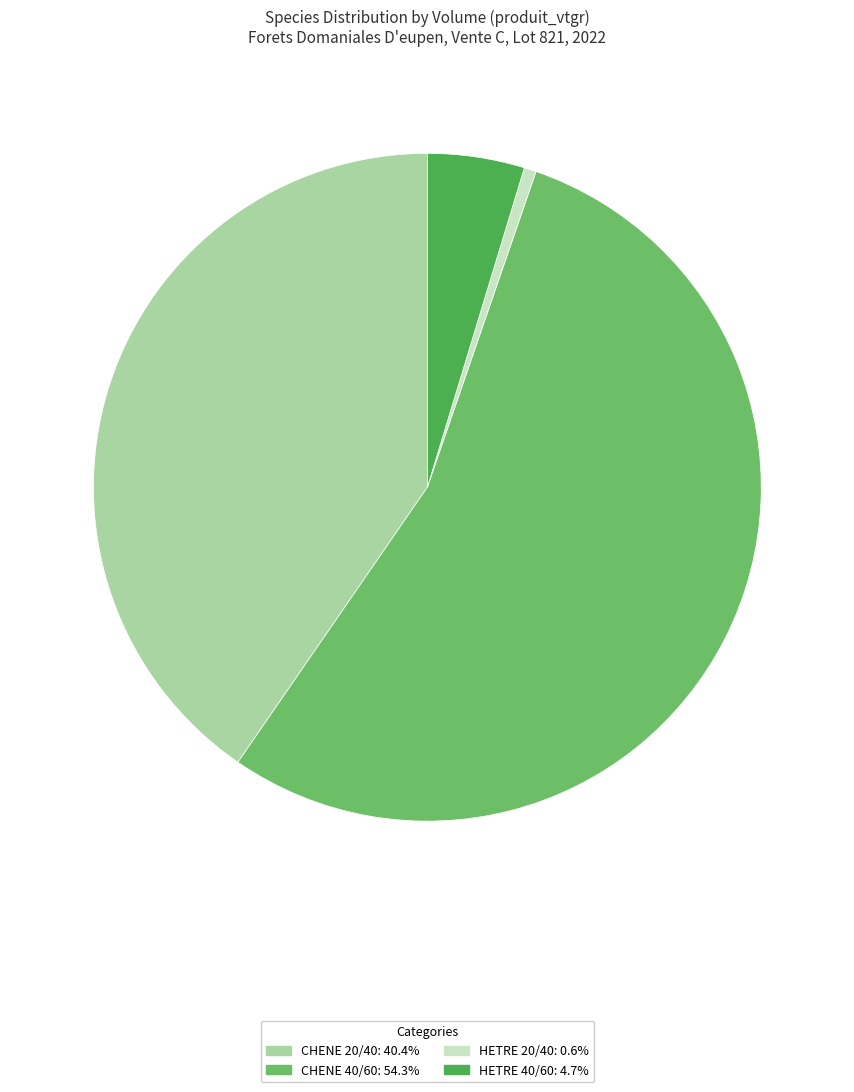

Which has a higher value, CHENE 40/60 or HETRE 40/60?

CHENE 40/60